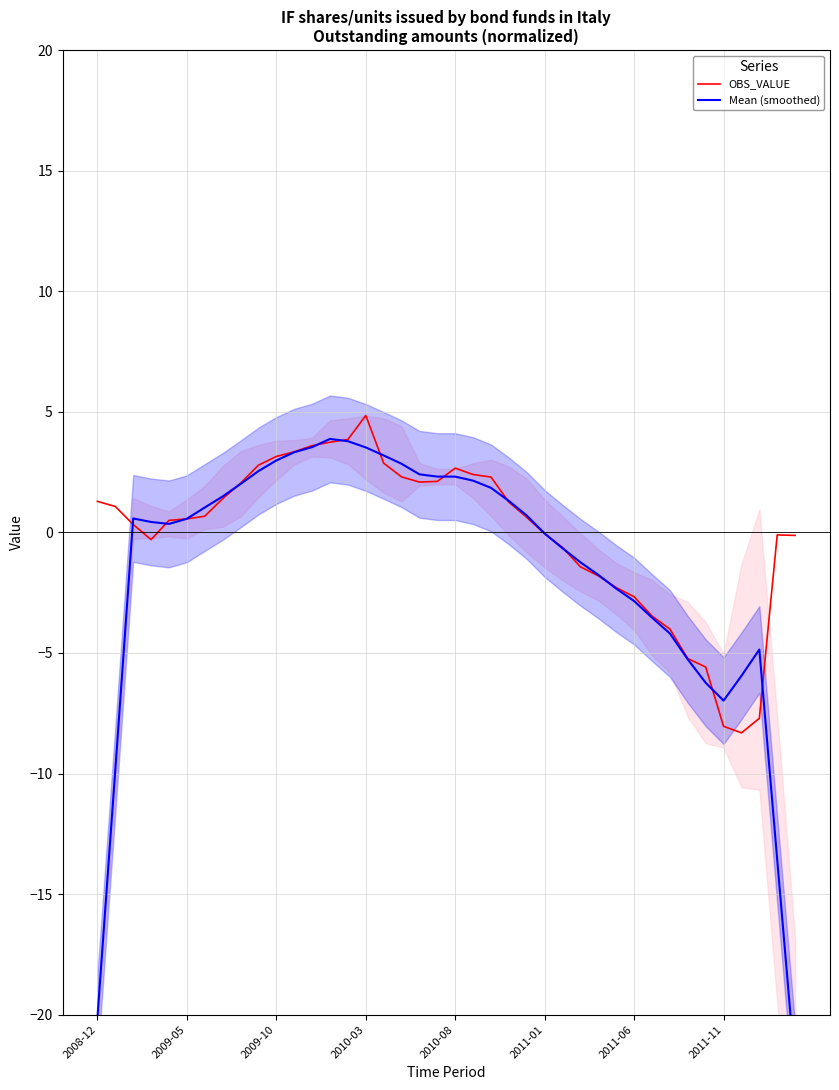

What position from the right is 21?

19